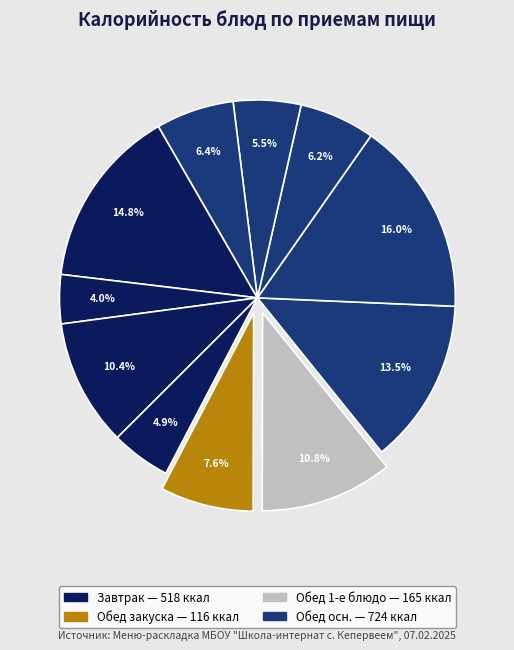

How many slices are in this pie chart?

11